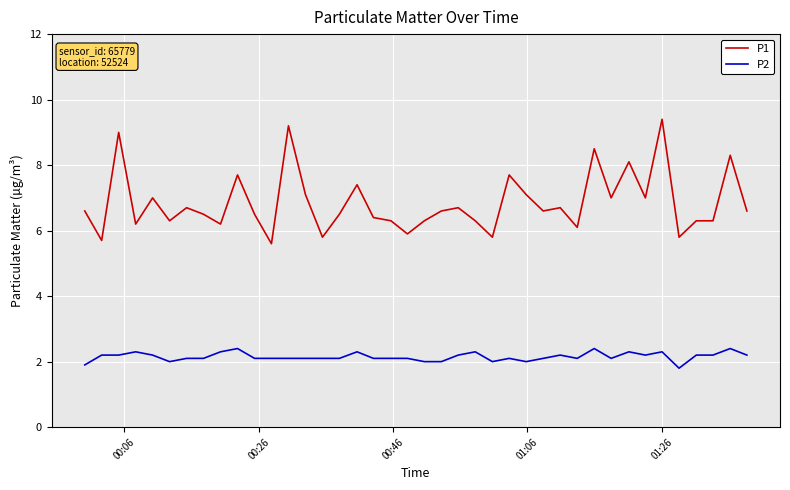

Is this an area chart (filled region under the line)?

No